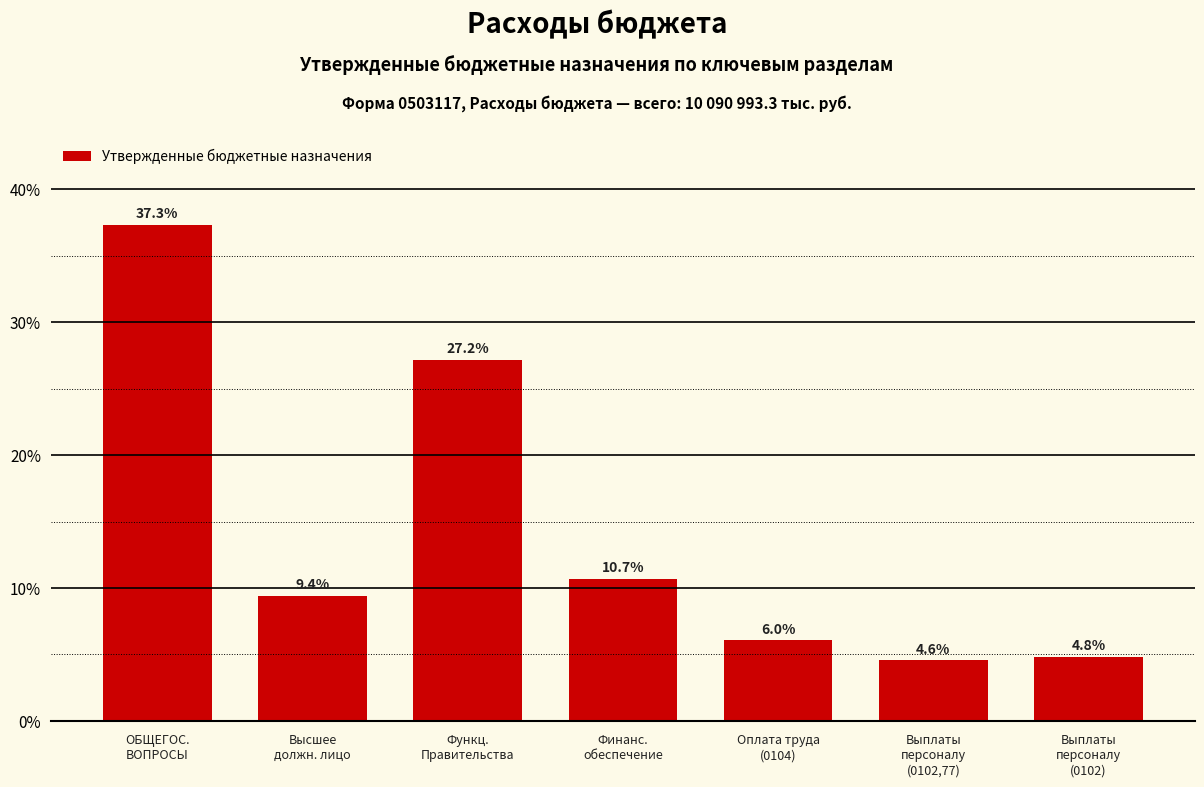

What is the difference between the maximum and minimum values?

32.8